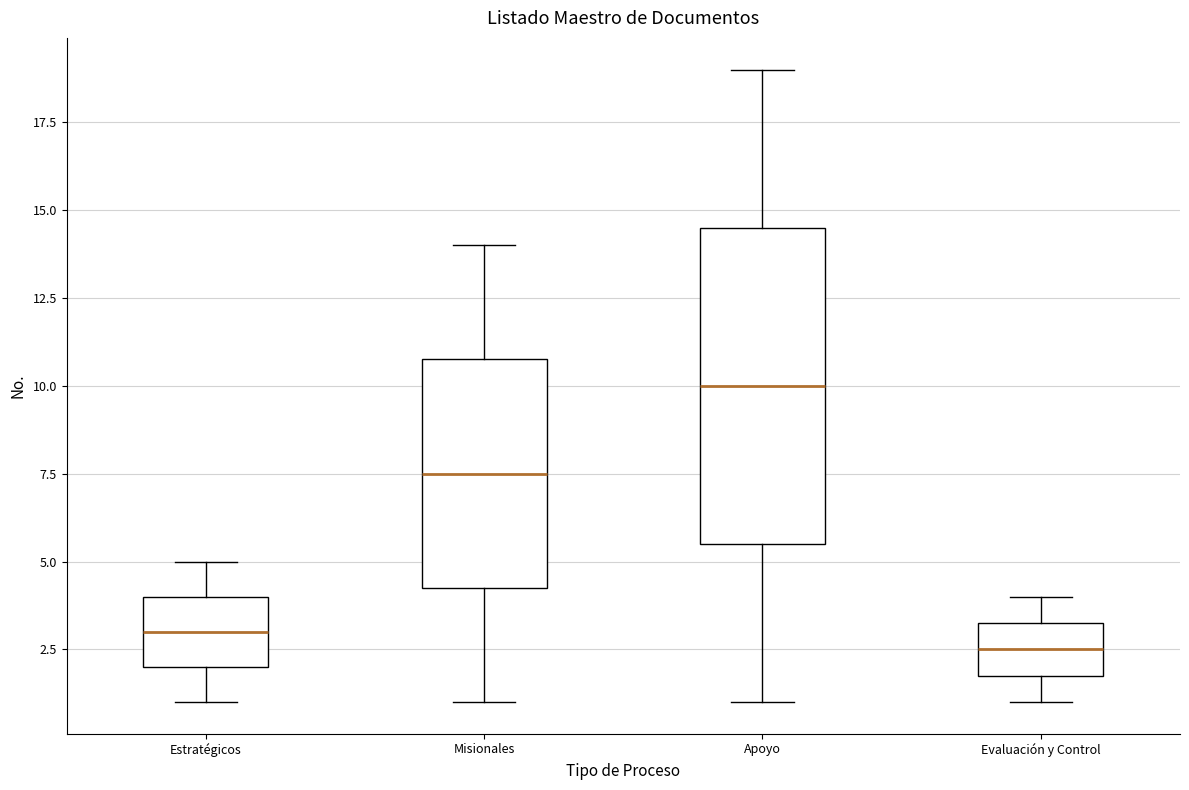

Reading left to right, transcribe this box plot: for each box, give where its median line is, the range the box spans, and where its two whiskers end, as read against the y-axis. The values are not printed on the chart, so give them approximately, as read against the axis.

Estratégicos: median 3.0, box 2.0 to 4.0, whiskers 1.0 to 5.0
Misionales: median 7.5, box 4.5 to 11.0, whiskers 1.0 to 14.0
Apoyo: median 10.0, box 5.5 to 14.5, whiskers 1.0 to 19.0
Evaluación y Control: median 2.5, box 2.0 to 3.5, whiskers 1.0 to 4.0